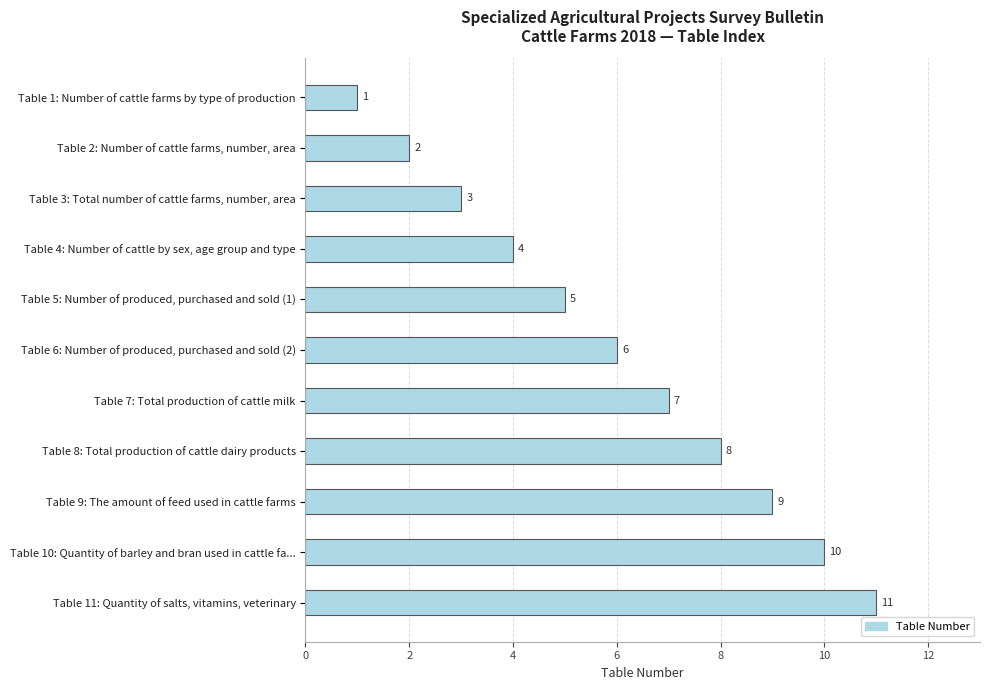

At which category does the chart reach its peak across all series?

Table 11: Quantity of salts, vitamins, veterinary